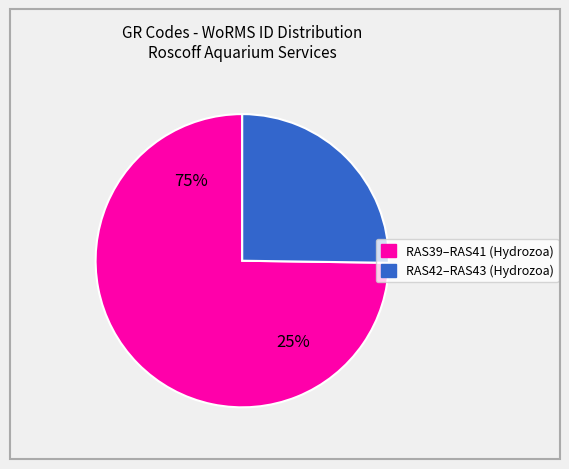

What is the largest slice in the pie chart?

RAS39